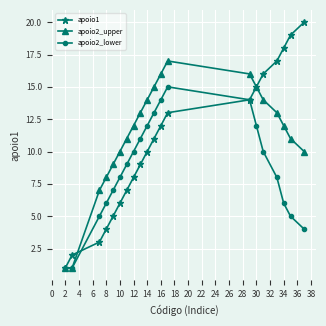

Rank the series by their average value, from lowest to highest.

apoio2_lower, apoio1, apoio2_upper